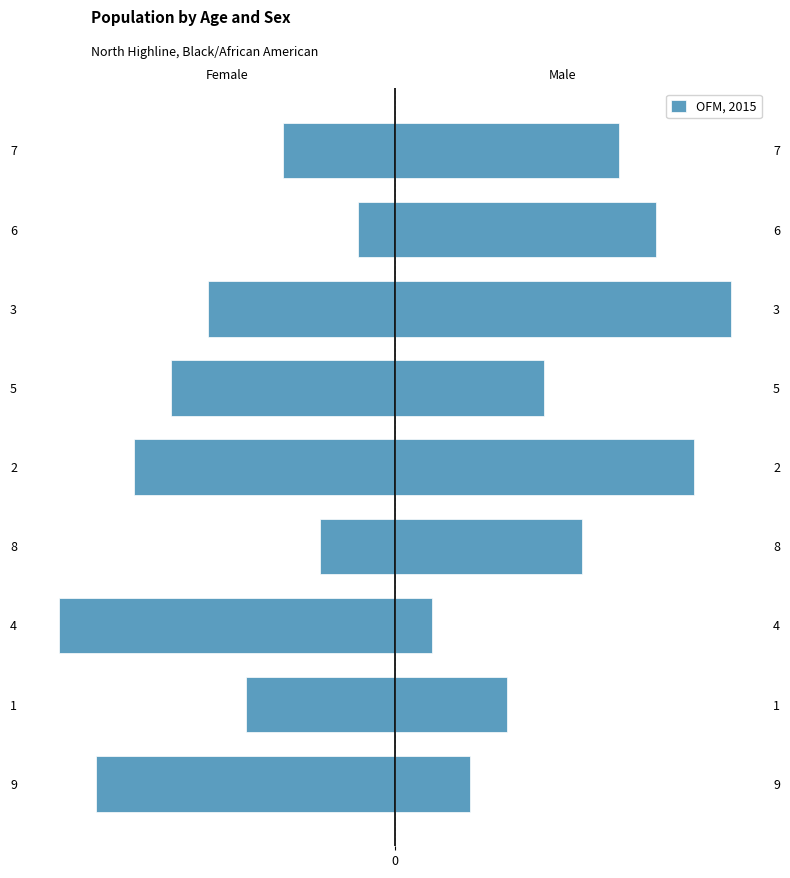

How many values are between -7 and -3?

5